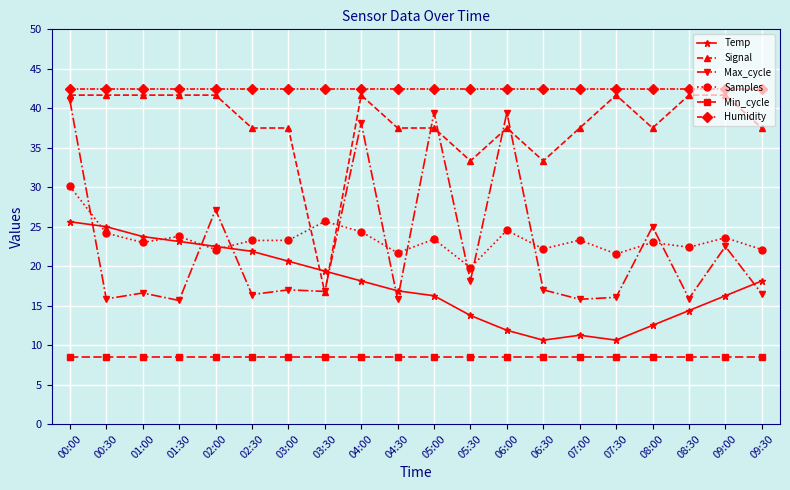

How many lines are shown in the chart?

6